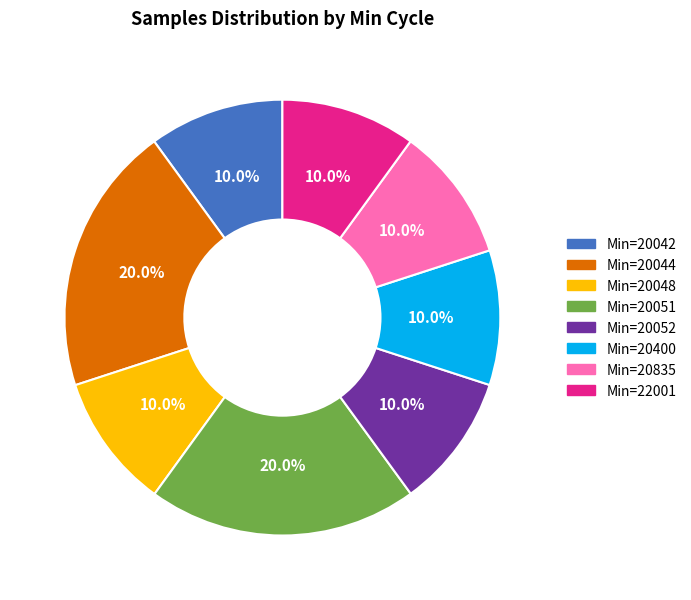

What is the ratio of the value at Min=20051 to the value at Min=20048?

2.0